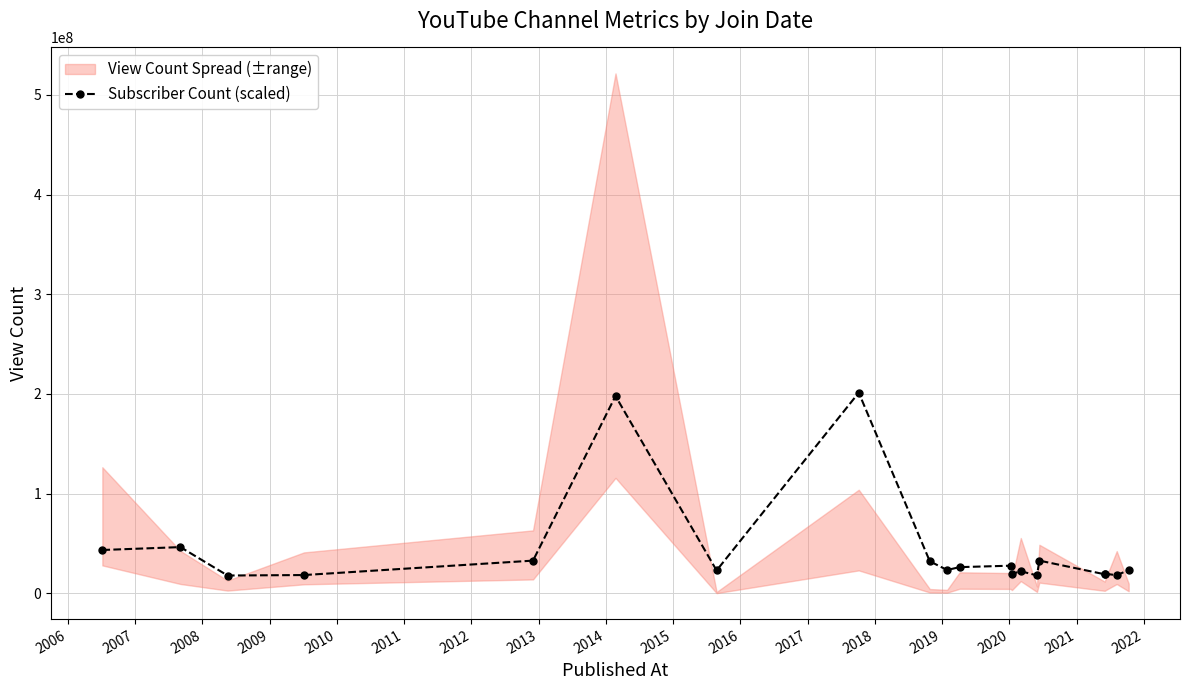

What is the maximum value for Subscriber Count (scaled)?

201311371.3